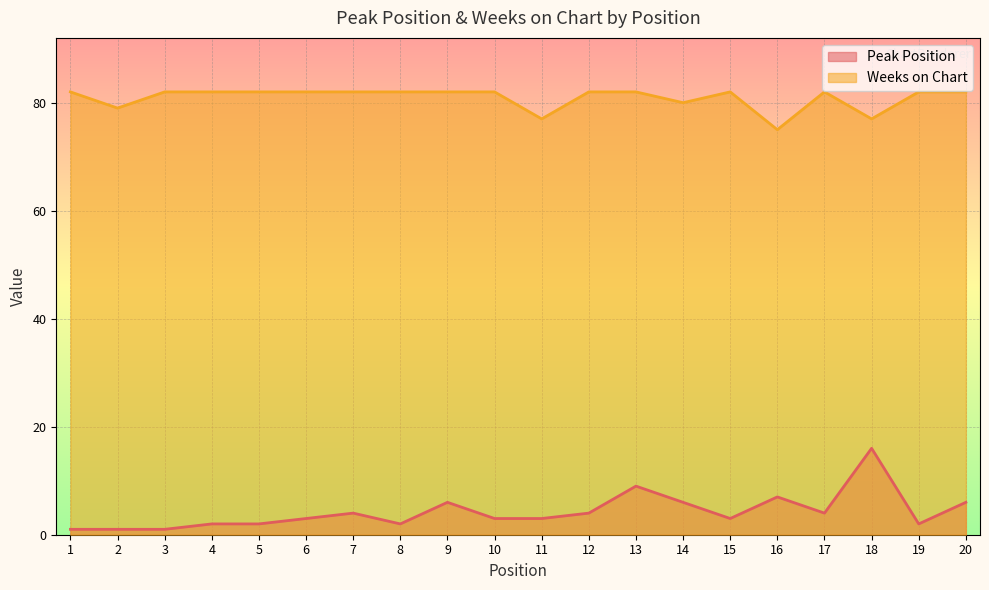

What is the average value of the Weeks on Chart series?

81